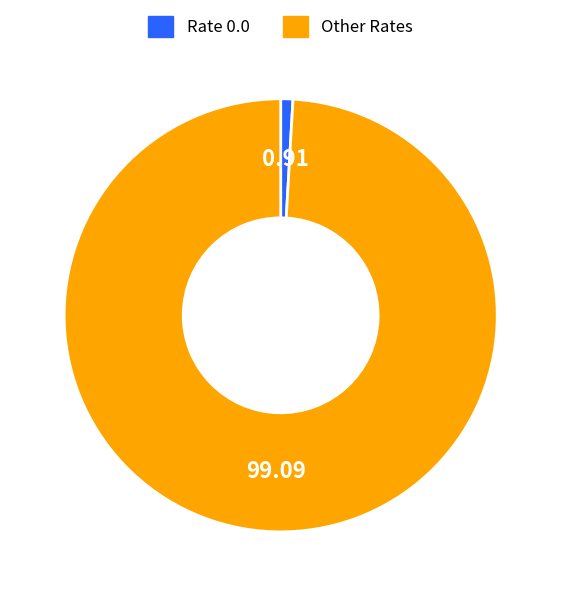

Which slice represents more than half of the pie?

Other Rates